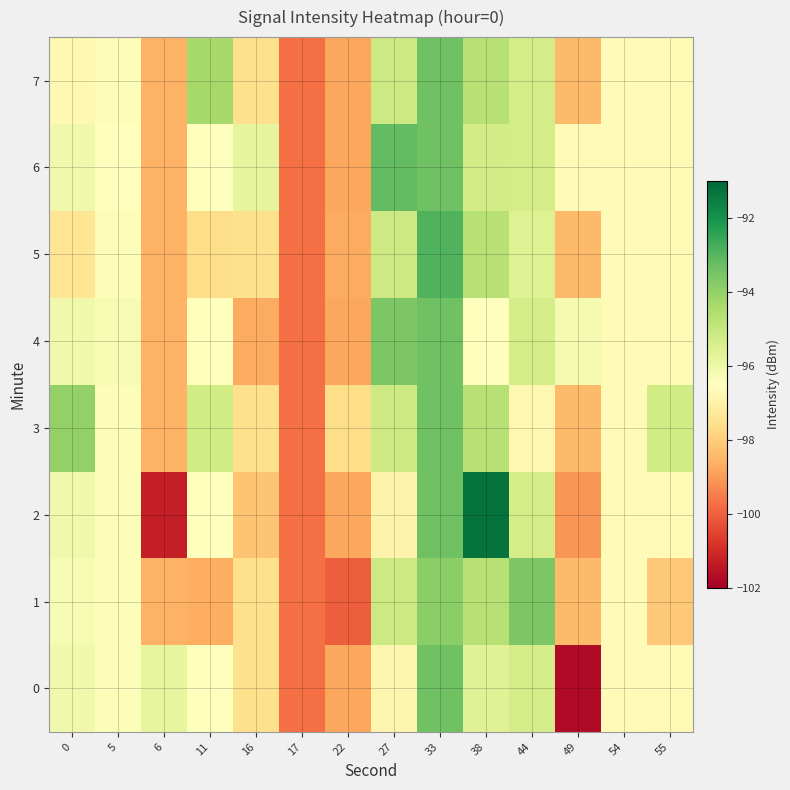

List the series in order of their peak value, highest first.

2, 5, 6, 0, 4, 7, 3, 1